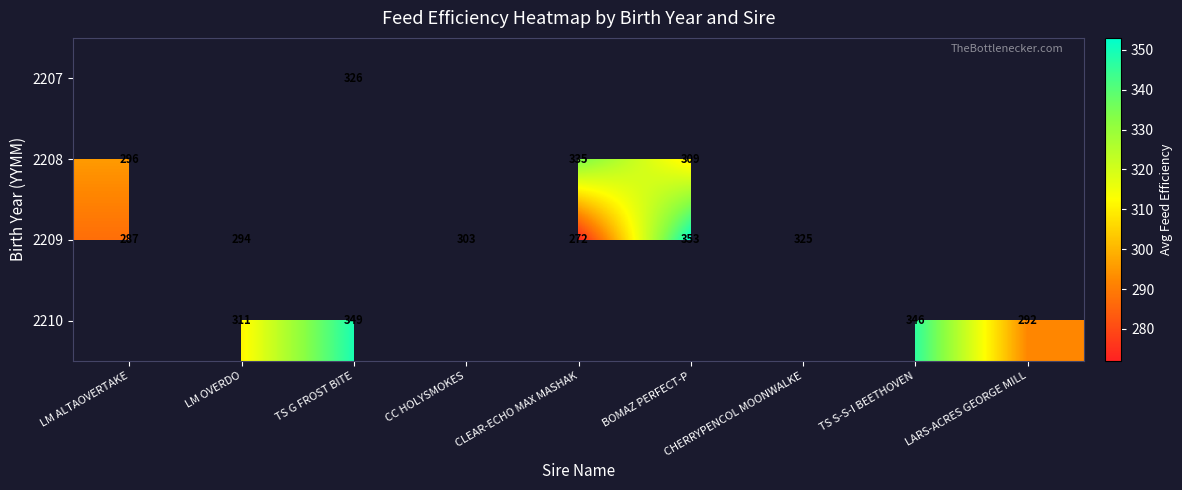

True or false: 2209 has a value of 353 at BOMAZ PERFECT-P.

True